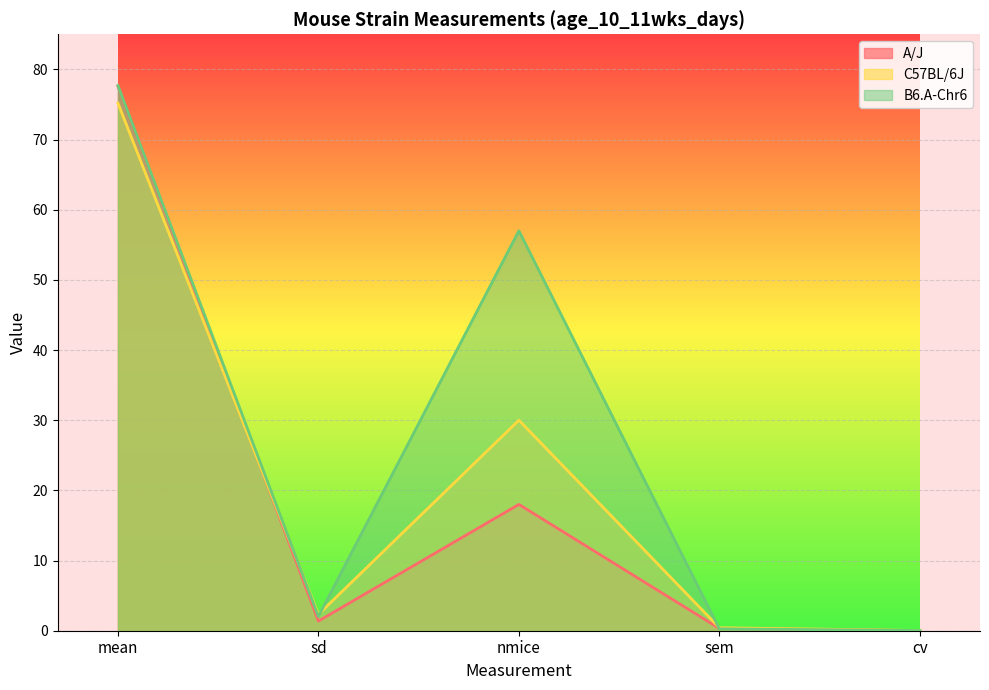

What is the label of the 4th point from the left?

sem